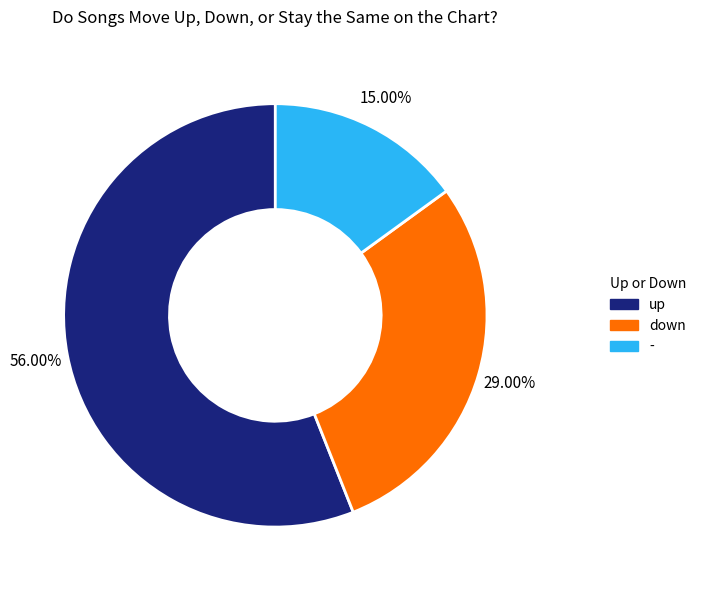

Which has a higher value, - or up?

up